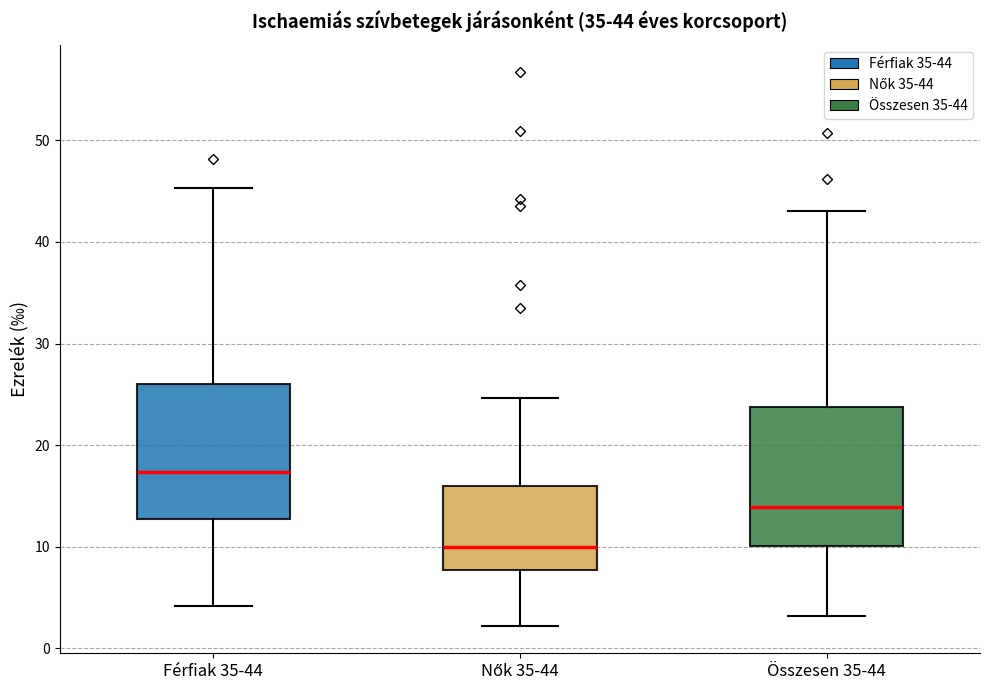

Which box has the lowest median line?

Nők 35-44